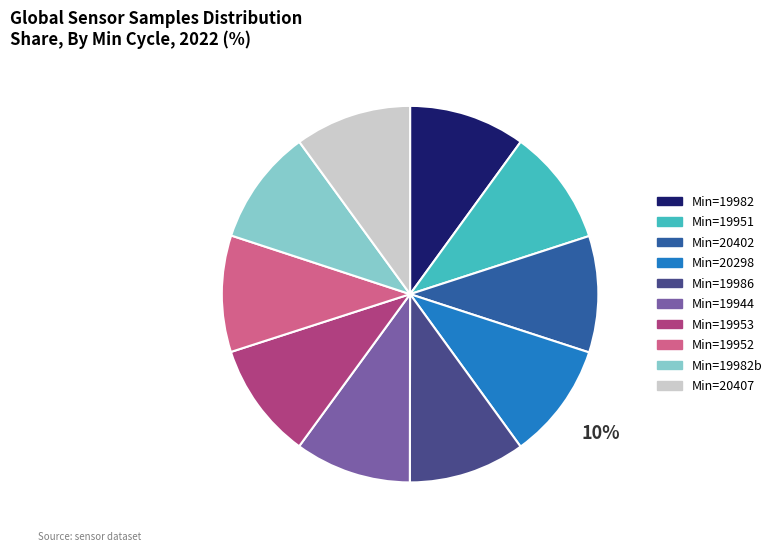

Does any single category account for the majority?

No